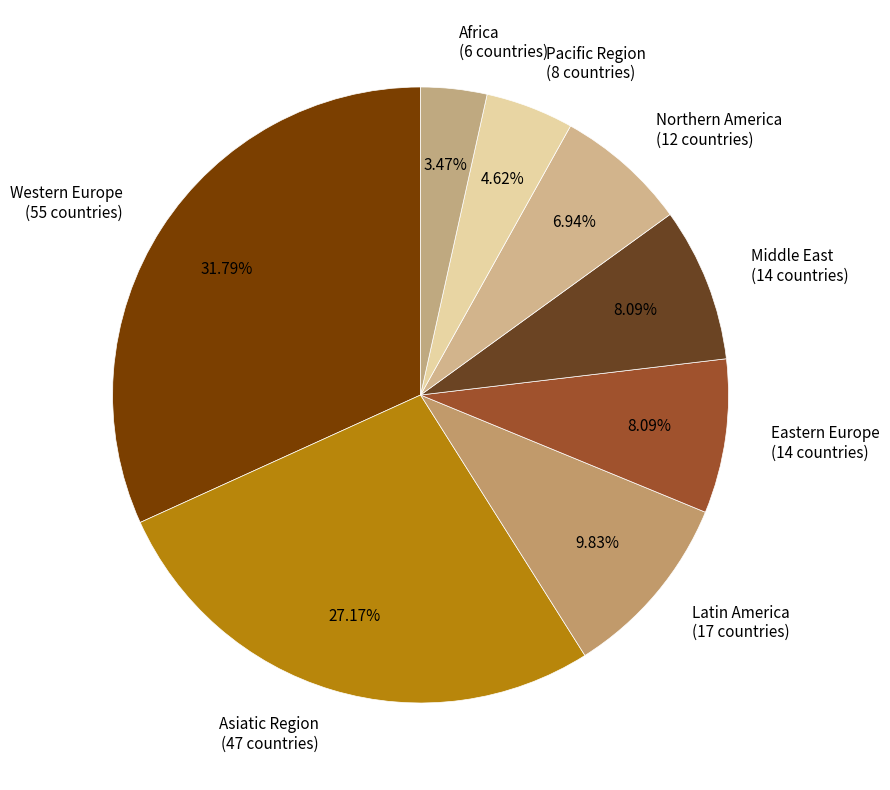

Combined, do Eastern Europe (14 countries) and Western Europe (55 countries) account for over 50%?

No